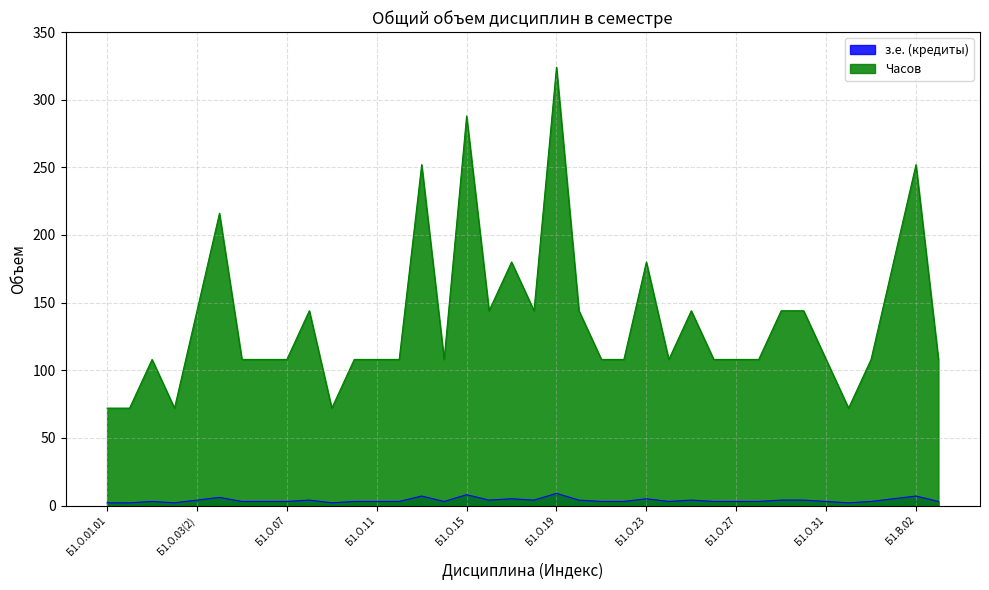

The Часов series shows 108 at Б1.О.05. True or false?

True